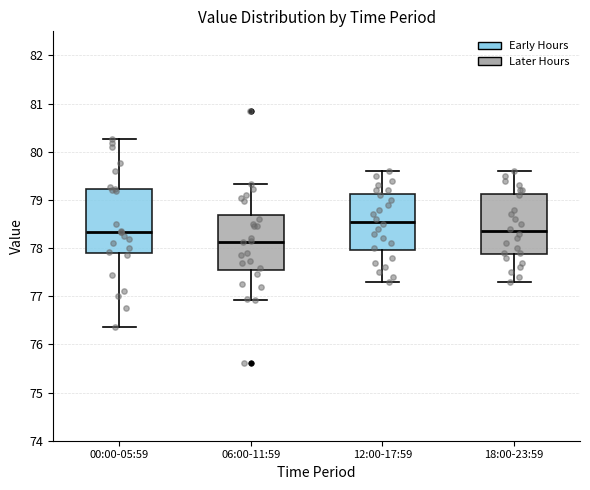

Reading left to right, read every box against the y-axis: the position of its median line, the range the box covers, and the ends of its whiskers. The values are not printed on the chart, so give them approximately, as read against the axis.

00:00-05:59: median 78.3, box 77.9 to 79.2, whiskers 76.4 to 80.3
06:00-11:59: median 78.1, box 77.6 to 78.7, whiskers 76.9 to 79.3
12:00-17:59: median 78.6, box 78.0 to 79.1, whiskers 77.3 to 79.6
18:00-23:59: median 78.4, box 77.9 to 79.1, whiskers 77.3 to 79.6